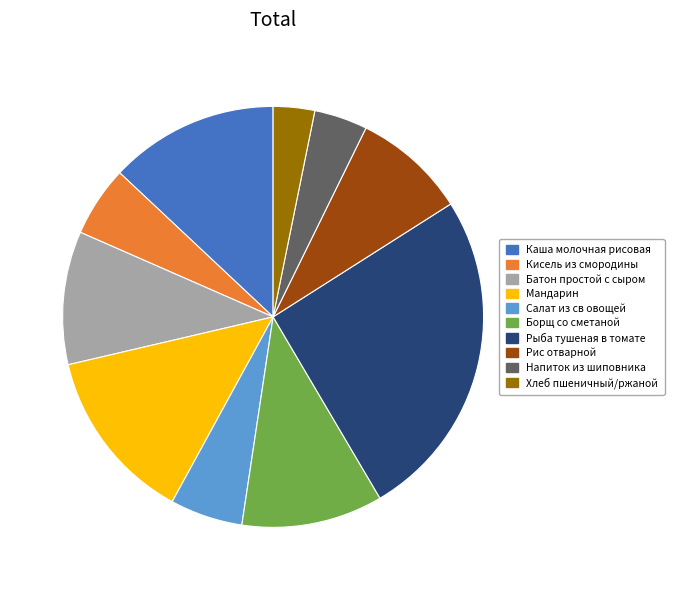

Count the number of slices in the pie.

10